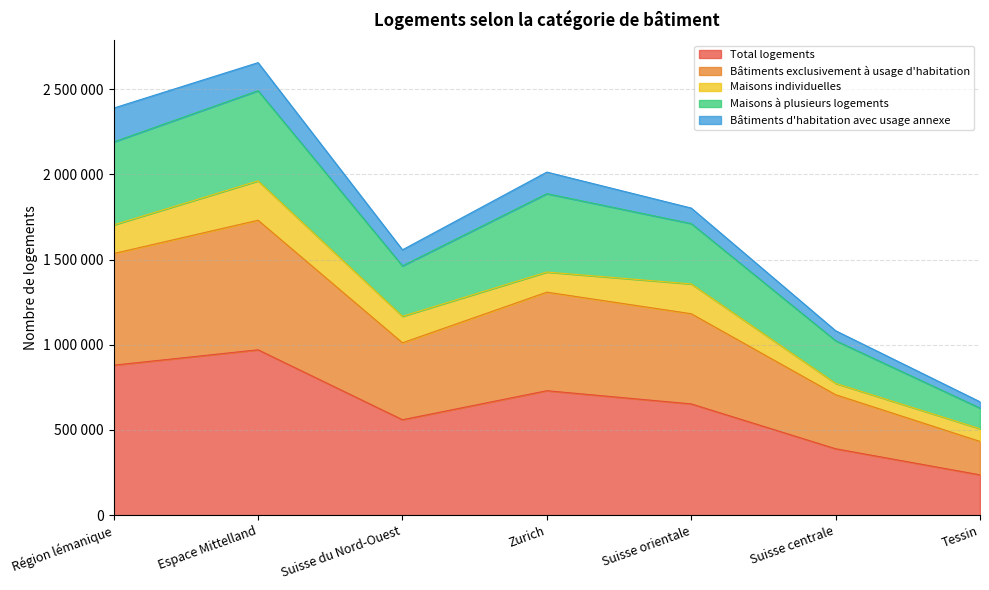

True or false: Maisons à plusieurs logements and Bâtiments exclusivement à usage d'habitation intersect in this chart.

False